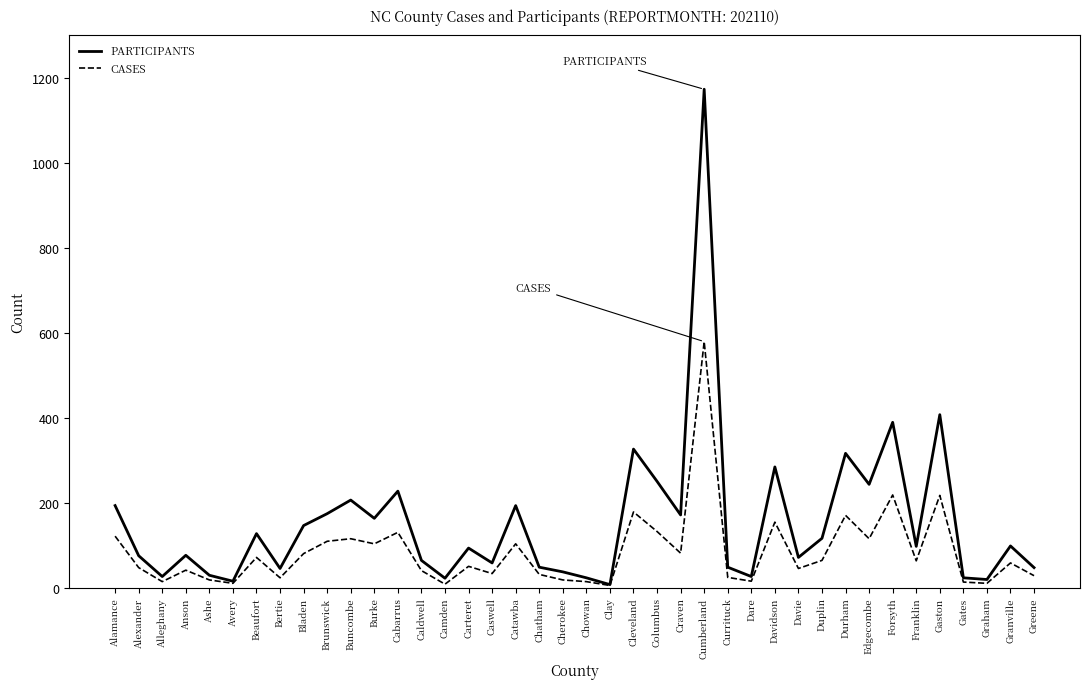

The PARTICIPANTS series shows 227 at Cabarrus. True or false?

True